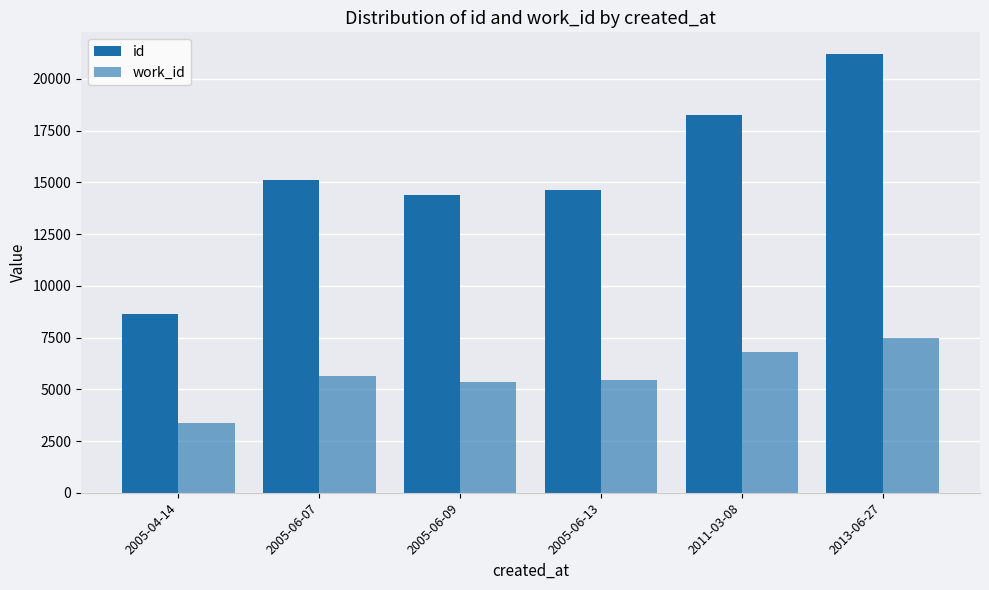

Are the bars grouped side by side (vs. stacked)?

Yes